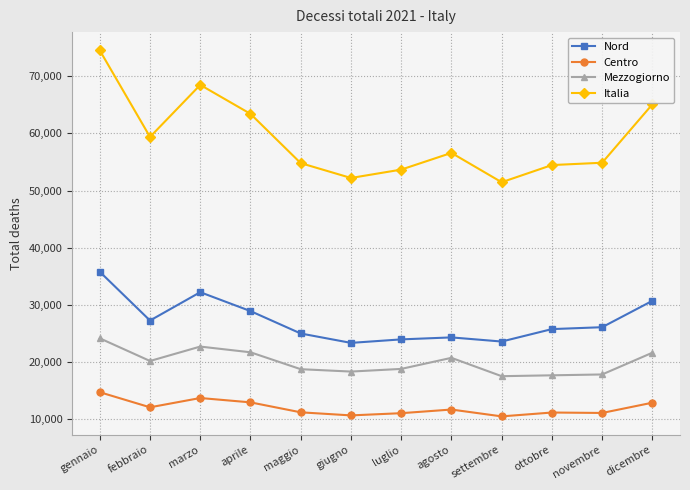

Does the chart have visible grid lines?

Yes